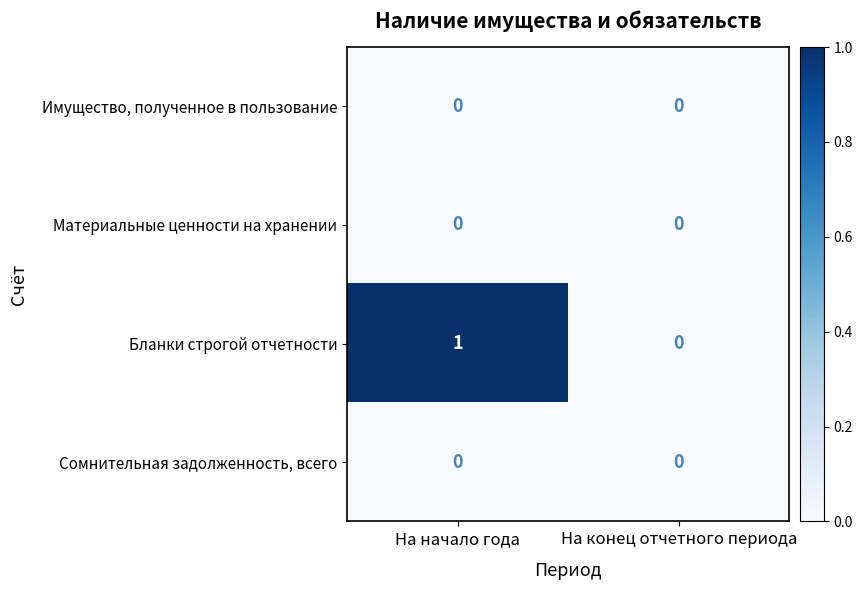

Which series has the widest spread of values?

Бланки строгой отчетности